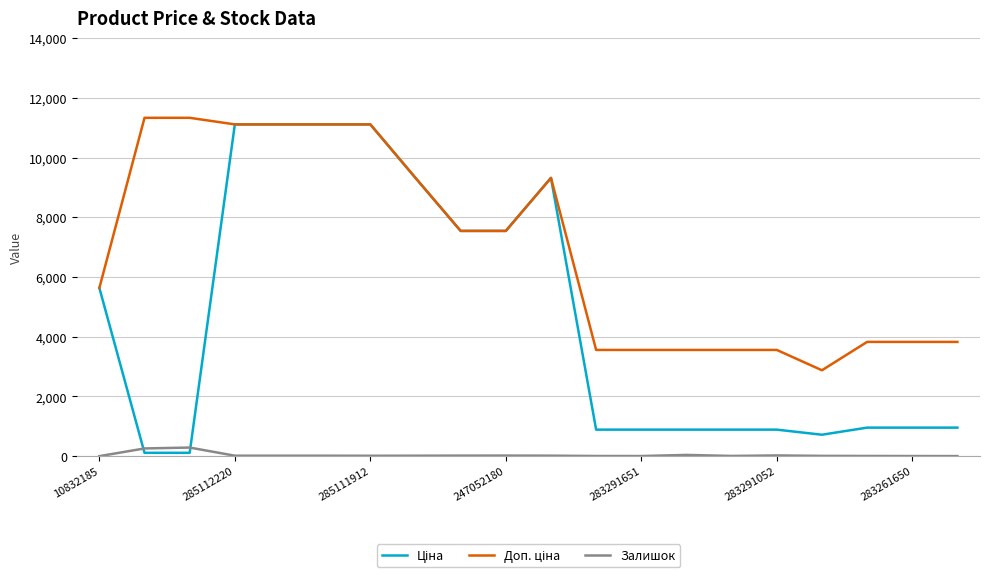

What is the highest value of the Залишок series?

290.0